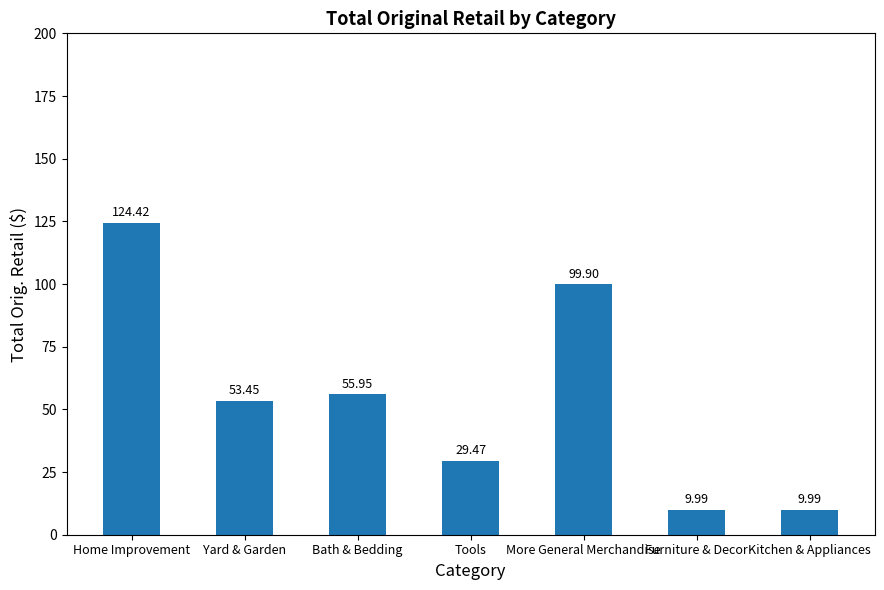

What is the label of the 6th bar from the left?

Furniture & Decor